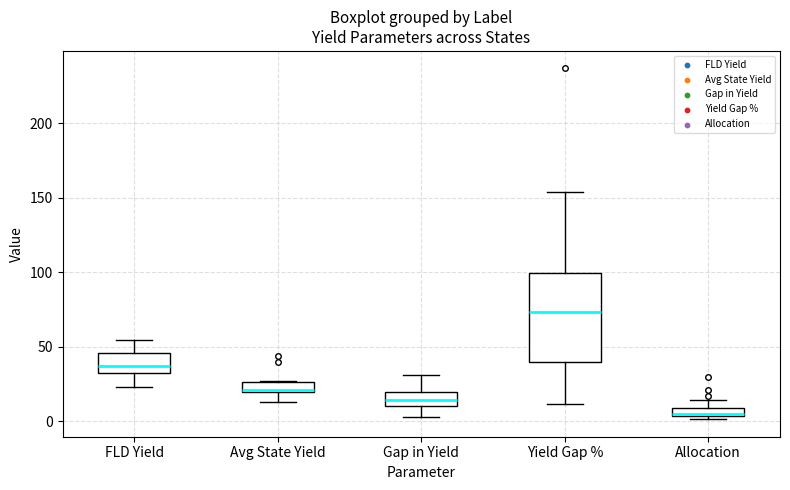

Where does the lower whisker of the box for FLD Yield end on the y-axis? The values are not printed on the chart, so give them approximately, as read against the axis.

25